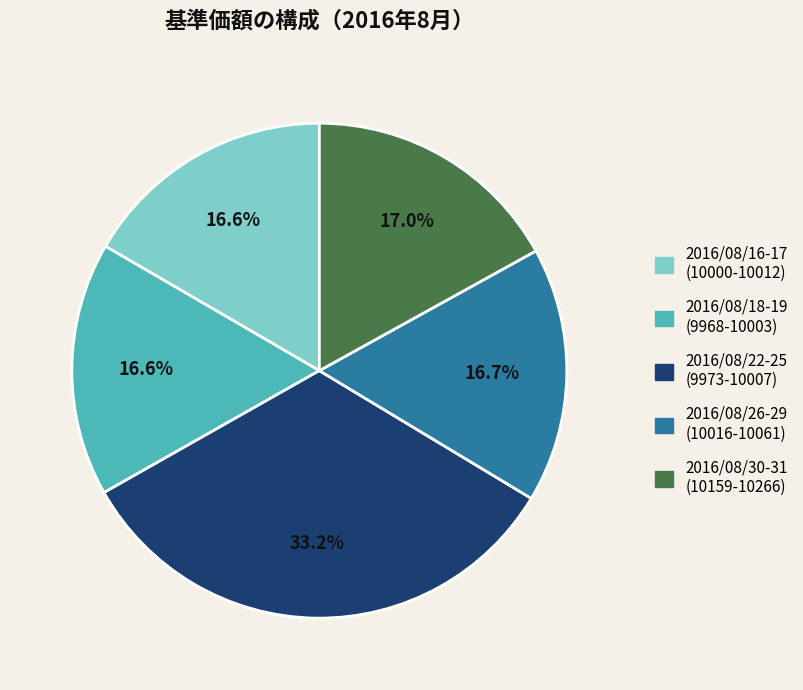

Is there any slice that represents more than half of the pie?

No